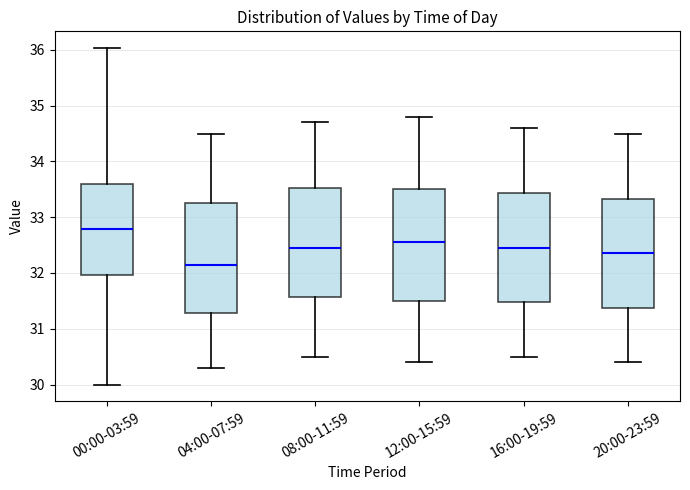

Where does the lower whisker of the box for 16:00-19:59 end on the y-axis? The values are not printed on the chart, so give them approximately, as read against the axis.

30.5